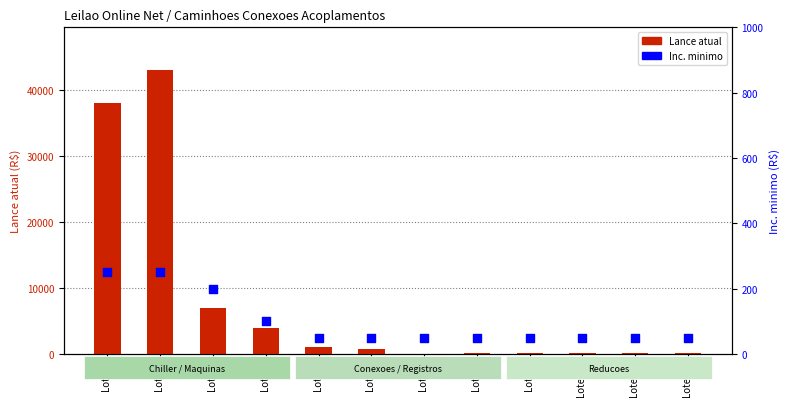

What is the total value across all series at Lote 10?

200